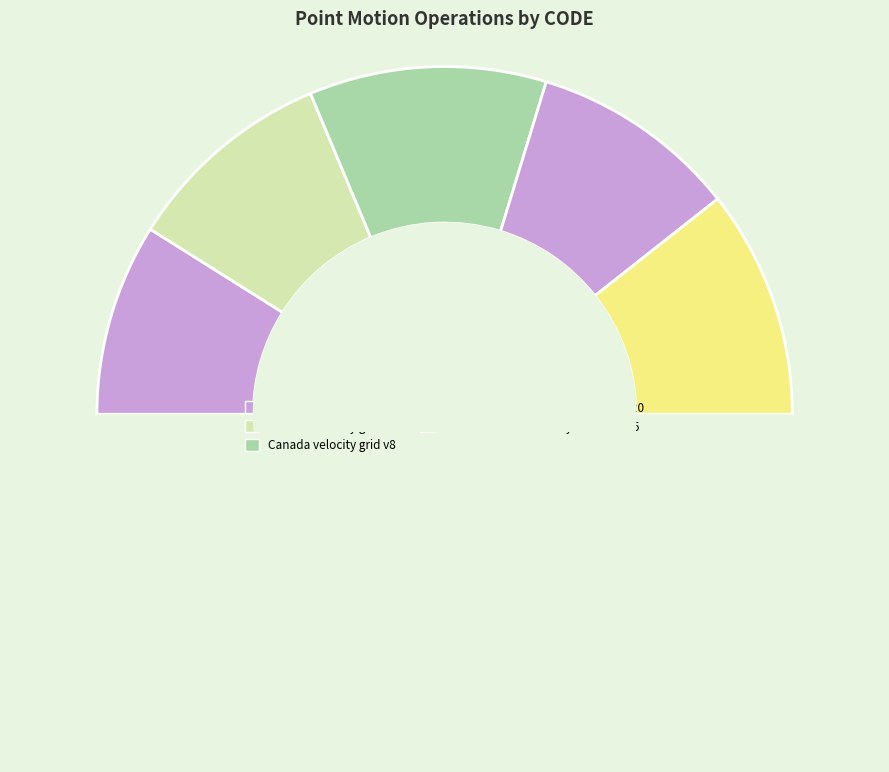

Count the number of slices in the pie.

6